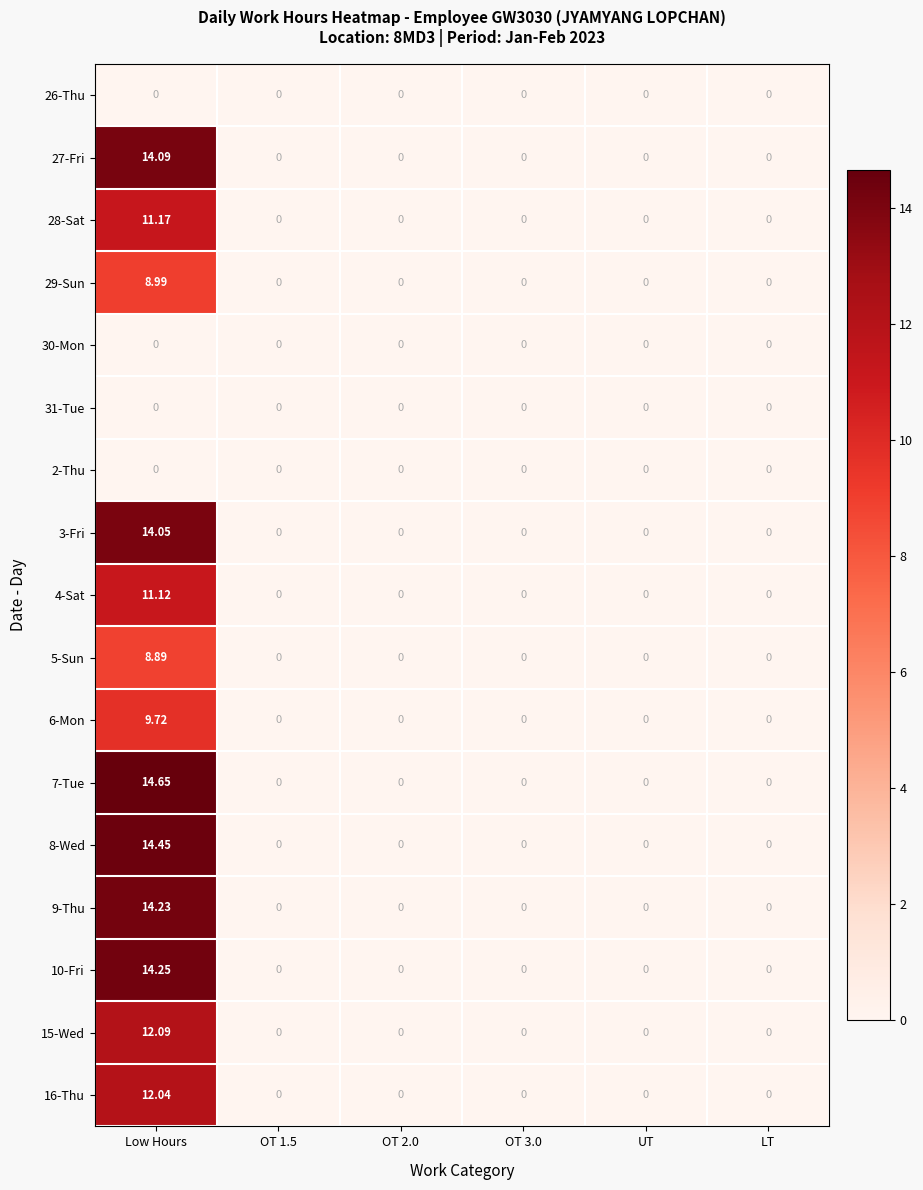

At which category is the sum across all series the highest?

Low Hours